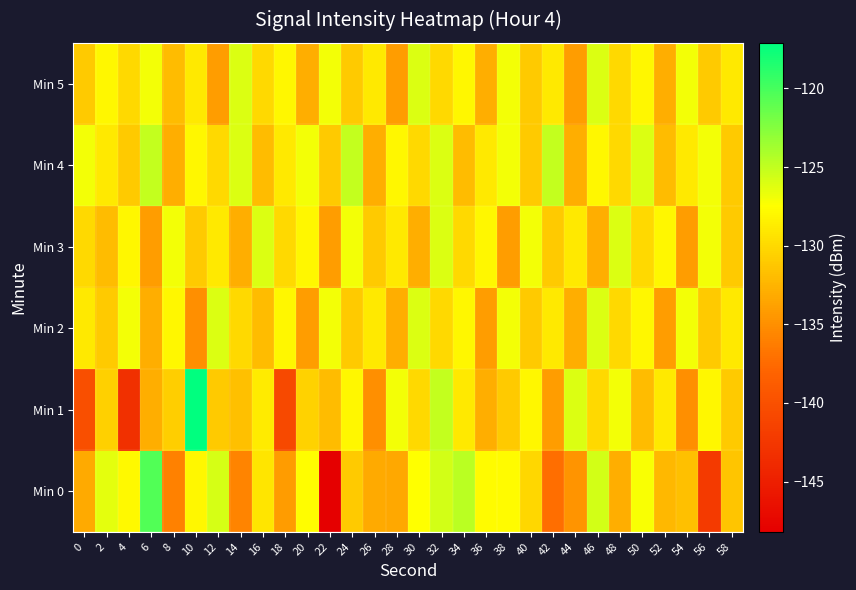

How many distinct data groups are displayed?

6